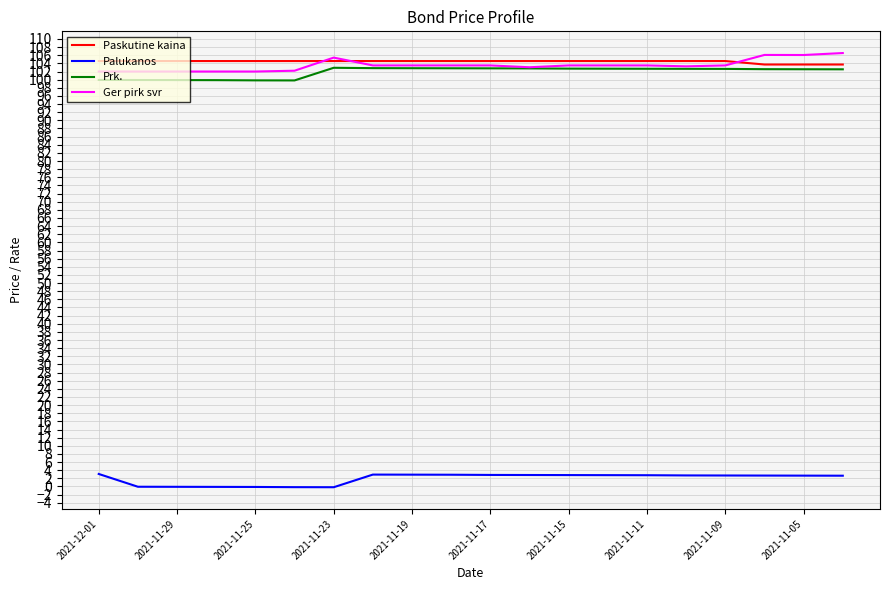

What are all the series names shown in the legend?

Paskutine kaina, Palukanos, Prk., Ger pirk svr